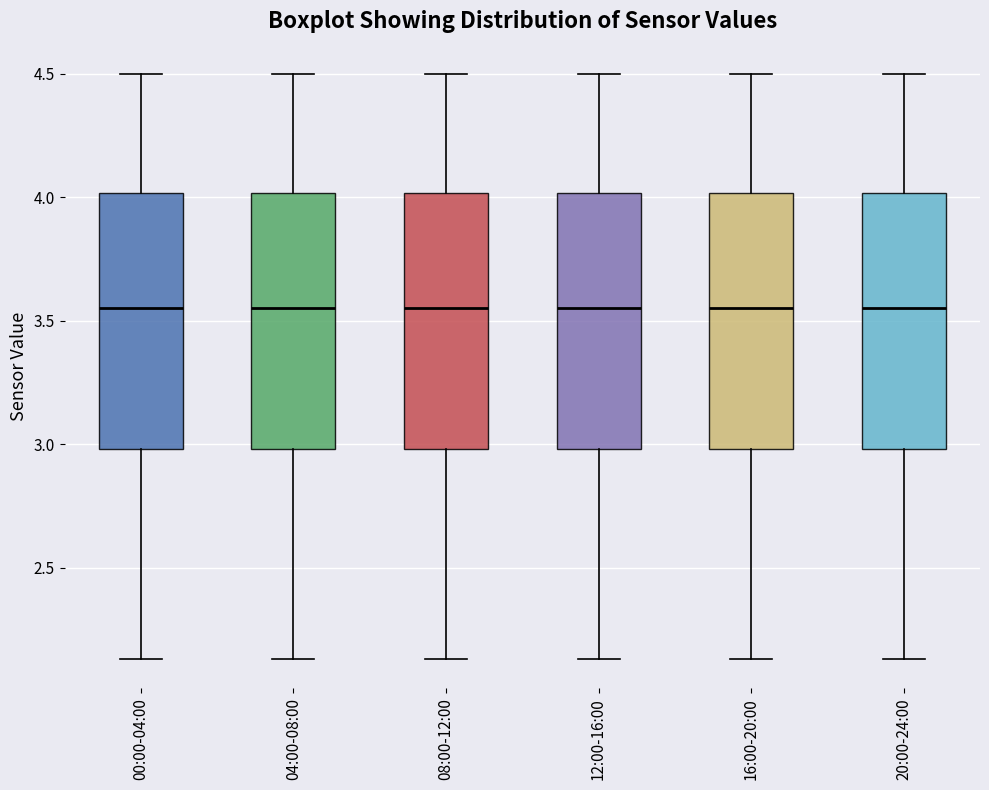

Reading left to right, transcribe this box plot: for each box, give where its median line is, the range the box spans, and where its two whiskers end, as read against the y-axis. The values are not printed on the chart, so give them approximately, as read against the axis.

00:00-04:00: median 3.55, box 3.00 to 4.00, whiskers 2.15 to 4.50
04:00-08:00: median 3.55, box 3.00 to 4.00, whiskers 2.15 to 4.50
08:00-12:00: median 3.55, box 3.00 to 4.00, whiskers 2.15 to 4.50
12:00-16:00: median 3.55, box 3.00 to 4.00, whiskers 2.15 to 4.50
16:00-20:00: median 3.55, box 3.00 to 4.00, whiskers 2.15 to 4.50
20:00-24:00: median 3.55, box 3.00 to 4.00, whiskers 2.15 to 4.50